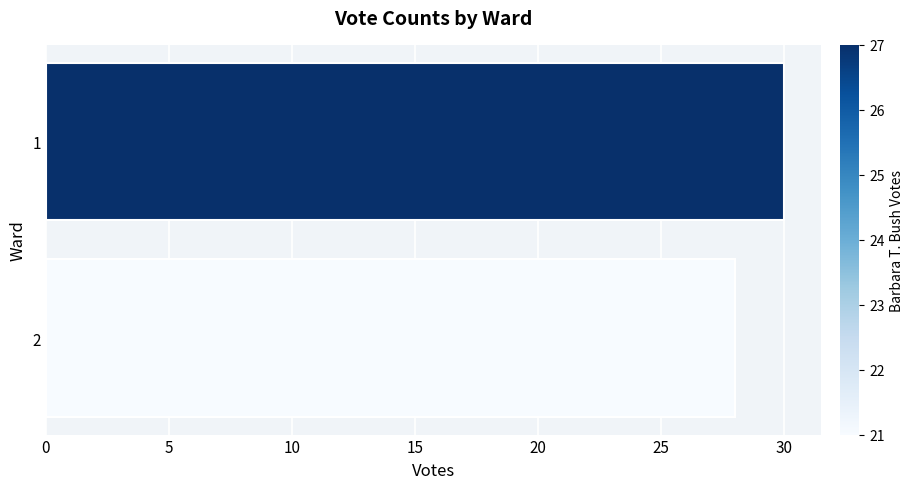

True or false: the data shows 30 at 1.

True